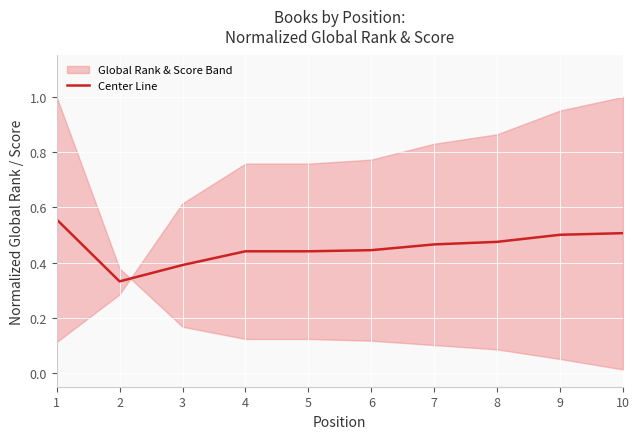

True or false: the data shows 0.2 at 10.

False